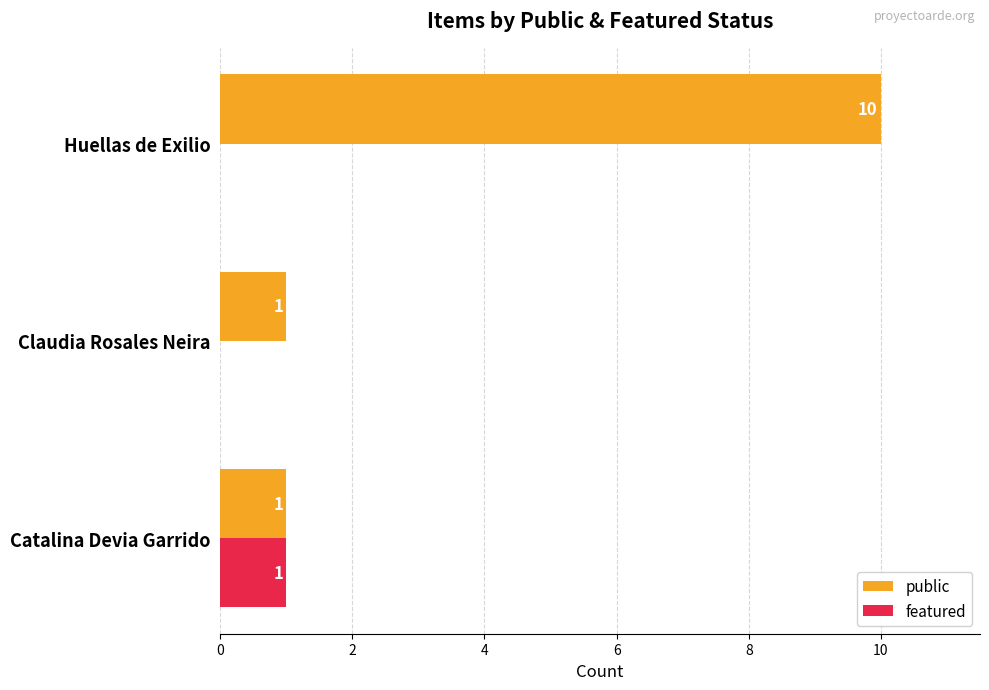

At which label does public reach its peak?

Huellas de Exilio